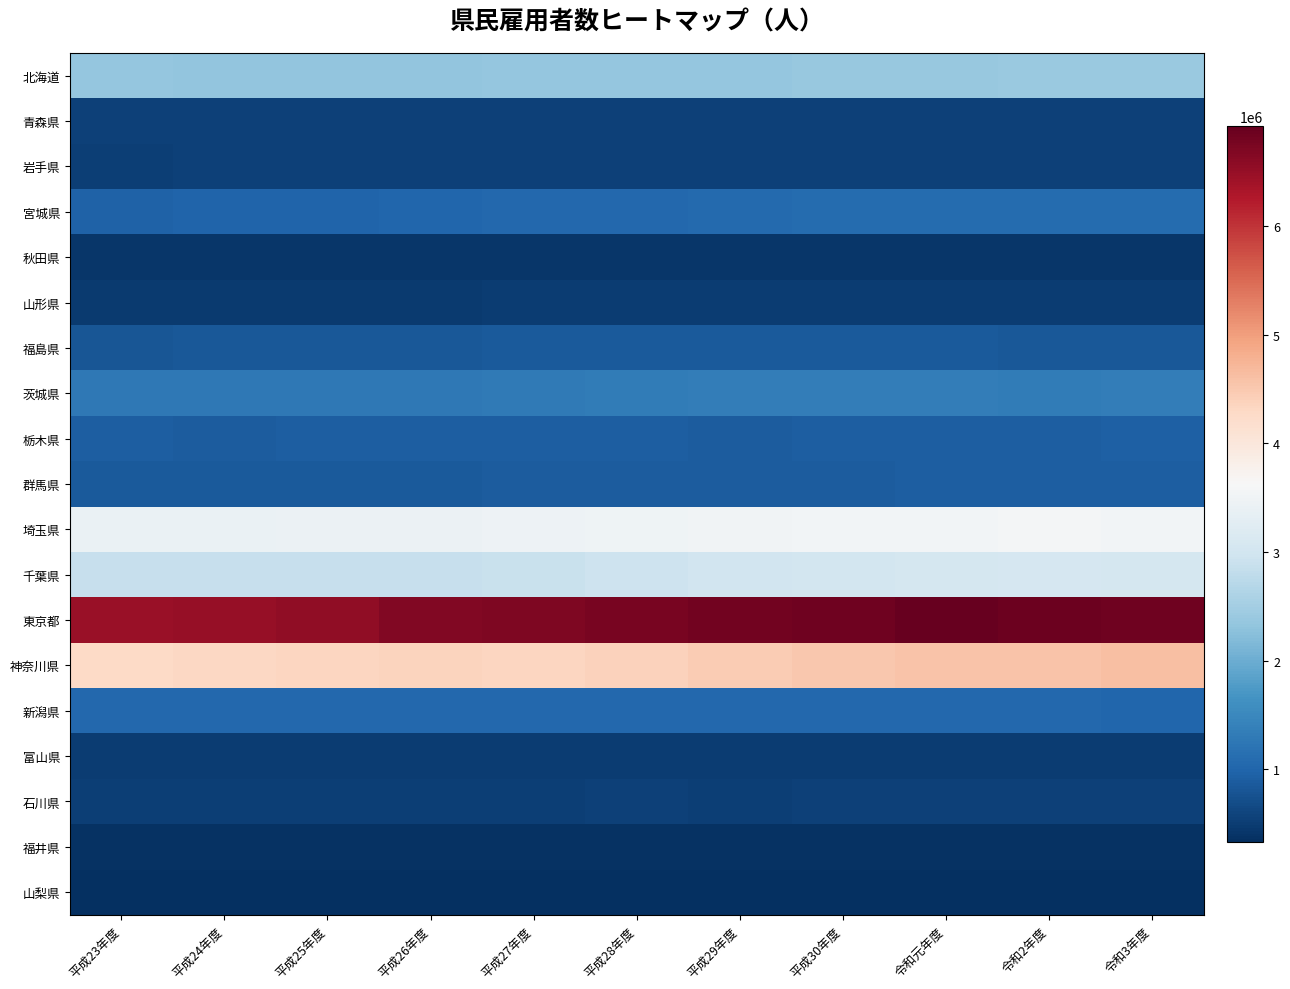

Reading right to left, extract all data points from this chart.

北海道: 令和3年度=2403086	令和2年度=2402025	令和元年度=2390128	平成30年度=2371580	平成29年度=2364339	平成28年度=2346311	平成27年度=2351197	平成26年度=2335828	平成25年度=2315855	平成24年度=2315901	平成23年度=2342715
青森県: 令和3年度=544017	令和2年度=544849	令和元年度=545560	平成30年度=547062	平成29年度=548195	平成28年度=548562	平成27年度=548859	平成26年度=548114	平成25年度=547320	平成24年度=546582	平成23年度=545821
岩手県: 令和3年度=546046	令和2年度=549672	令和元年度=549687	平成30年度=551758	平成29年度=553851	平成28年度=555984	平成27年度=558375	平成26年度=561375	平成25年度=553643	平成24年度=545935	平成23年度=533454
宮城県: 令和3年度=1084563	令和2年度=1085238	令和元年度=1089312	平成30年度=1079900	平成29年度=1061774	平成28年度=1047932	平成27年度=1036394	平成26年度=1015342	平成25年度=999541	平成24年度=989482	平成23年度=973289
秋田県: 令和3年度=419446	令和2年度=423485	令和元年度=425391	平成30年度=427655	平成29年度=427768	平成28年度=425801	平成27年度=426662	平成26年度=428558	平成25年度=429678	平成24年度=430946	平成23年度=431731
山形県: 令和3年度=488488	令和2年度=490961	令和元年度=496815	平成30年度=495287	平成29年度=491253	平成28年度=492609	平成27年度=491876	平成26年度=481337	平成25年度=483164	平成24年度=480317	平成23年度=482994
福島県: 令和3年度=828634	令和2年度=844900	令和元年度=855581	平成30年度=849003	平成29年度=850461	平成28年度=849539	平成27年度=853590	平成26年度=840991	平成25年度=841988	平成24年度=843440	平成23年度=805503
茨城県: 令和3年度=1342400	令和2年度=1333433	令和元年度=1340944	平成30年度=1343910	平成29年度=1336607	平成28年度=1312722	平成27年度=1297729	平成26年度=1282305	平成25年度=1272762	平成24年度=1275170	平成23年度=1269008
栃木県: 令和3年度=931146	令和2年度=918356	令和元年度=917010	平成30年度=910505	平成29年度=892001	平成28年度=900838	平成27年度=907218	平成26年度=912440	平成25年度=906785	平成24年度=895340	平成23年度=902213
群馬県: 令和3年度=903590	令和2年度=899139	令和元年度=903171	平成30年度=896405	平成29年度=889226	平成28年度=884246	平成27年度=873923	平成26年度=867475	平成25年度=859610	平成24年度=858680	平成23年度=859156
埼玉県: 令和3年度=3539479	令和2年度=3566489	令和元年度=3543429	平成30年度=3523277	平成29年度=3501437	平成28年度=3475726	平成27年度=3449550	平成26年度=3438509	平成25年度=3426738	平成24年度=3415291	平成23年度=3404519
千葉県: 令和3年度=3052110	令和2年度=3060105	令和元年度=3042289	平成30年度=3014059	平成29年度=2982975	平成28年度=2951093	平成27年度=2897241	平成26年度=2877374	平成25年度=2865984	平成24年度=2876364	平成23年度=2872402
東京都: 令和3年度=6821054	令和2年度=6858308	令和元年度=6920272	平成30年度=6838277	平成29年度=6816966	平成28年度=6756062	平成27年度=6712974	平成26年度=6672453	平成25年度=6544663	平成24年度=6508374	平成23年度=6468902
神奈川県: 令和3年度=4605818	令和2年度=4564270	令和元年度=4573488	平成30年度=4512039	平成29年度=4472374	平成28年度=4384665	平成27年度=4345009	平成26年度=4357551	平成25年度=4346229	平成24年度=4298543	平成23年度=4287157
新潟県: 令和3年度=1024669	令和2年度=1028059	令和元年度=1029628	平成30年度=1030484	平成29年度=1032792	平成28年度=1037098	平成27年度=1043026	平成26年度=1037676	平成25年度=1039281	平成24年度=1035159	平成23年度=1037587
富山県: 令和3年度=503397	令和2年度=506479	令和元年度=506446	平成30年度=506886	平成29年度=503653	平成28年度=499233	平成27年度=499902	平成26年度=497748	平成25年度=492857	平成24年度=493568	平成23年度=497289
石川県: 令和3年度=540610	令和2年度=544713	令和元年度=545498	平成30年度=537982	平成29年度=537203	平成28年度=538461	平成27年度=533200	平成26年度=528632	平成25年度=525219	平成24年度=526777	平成23年度=528145
福井県: 令和3年度=372754	令和2年度=372750	令和元年度=372658	平成30年度=369839	平成29年度=366134	平成28年度=363465	平成27年度=360095	平成26年度=362252	平成25年度=364224	平成24年度=364845	平成23年度=360923
山梨県: 令和3年度=345171	令和2年度=343680	令和元年度=342420	平成30年度=341490	平成29年度=340788	平成28年度=339971	平成27年度=339239	平成26年度=337365	平成25年度=335405	平成24年度=333433	平成23年度=331638